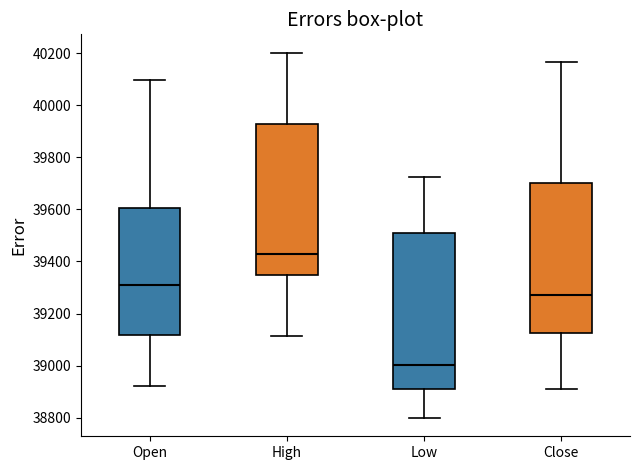

Reading left to right, transcribe this box plot: for each box, give where its median line is, the range the box spans, and where its two whiskers end, as read against the y-axis. The values are not printed on the chart, so give them approximately, as read against the axis.

Open: median 39320, box 39120 to 39600, whiskers 38920 to 40100
High: median 39440, box 39340 to 39920, whiskers 39120 to 40200
Low: median 39000, box 38920 to 39500, whiskers 38800 to 39720
Close: median 39280, box 39120 to 39700, whiskers 38920 to 40160